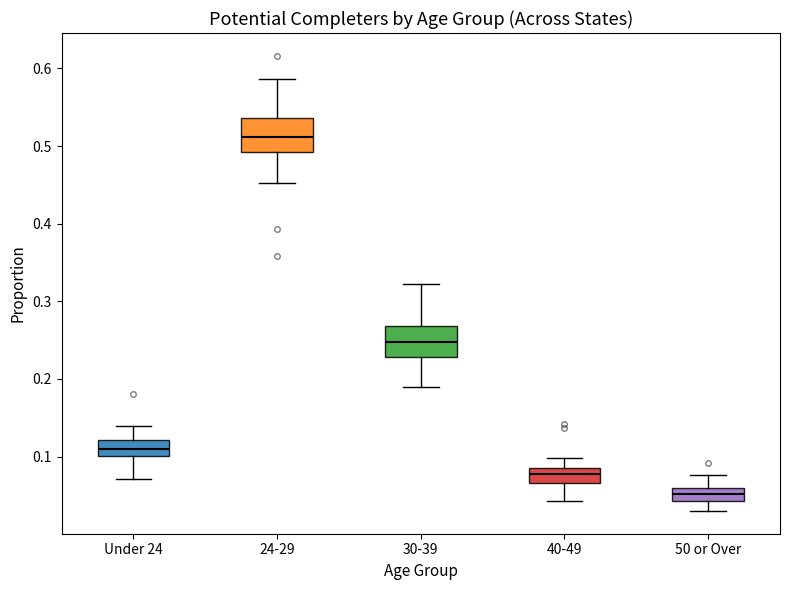

Reading left to right, transcribe this box plot: for each box, give where its median line is, the range the box spans, and where its two whiskers end, as read against the y-axis. The values are not printed on the chart, so give them approximately, as read against the axis.

Under 24: median 0.11, box 0.10 to 0.12, whiskers 0.07 to 0.14
24-29: median 0.51, box 0.49 to 0.54, whiskers 0.45 to 0.59
30-39: median 0.25, box 0.23 to 0.27, whiskers 0.19 to 0.32
40-49: median 0.08, box 0.07 to 0.09, whiskers 0.04 to 0.10
50 or Over: median 0.05, box 0.04 to 0.06, whiskers 0.03 to 0.08